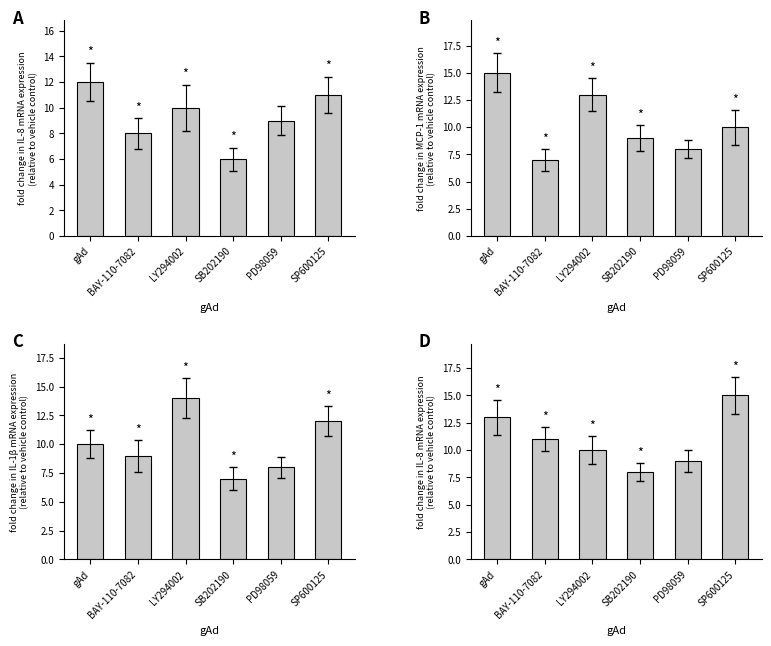

The chart shows a value of 8 at SB202190. True or false?

True